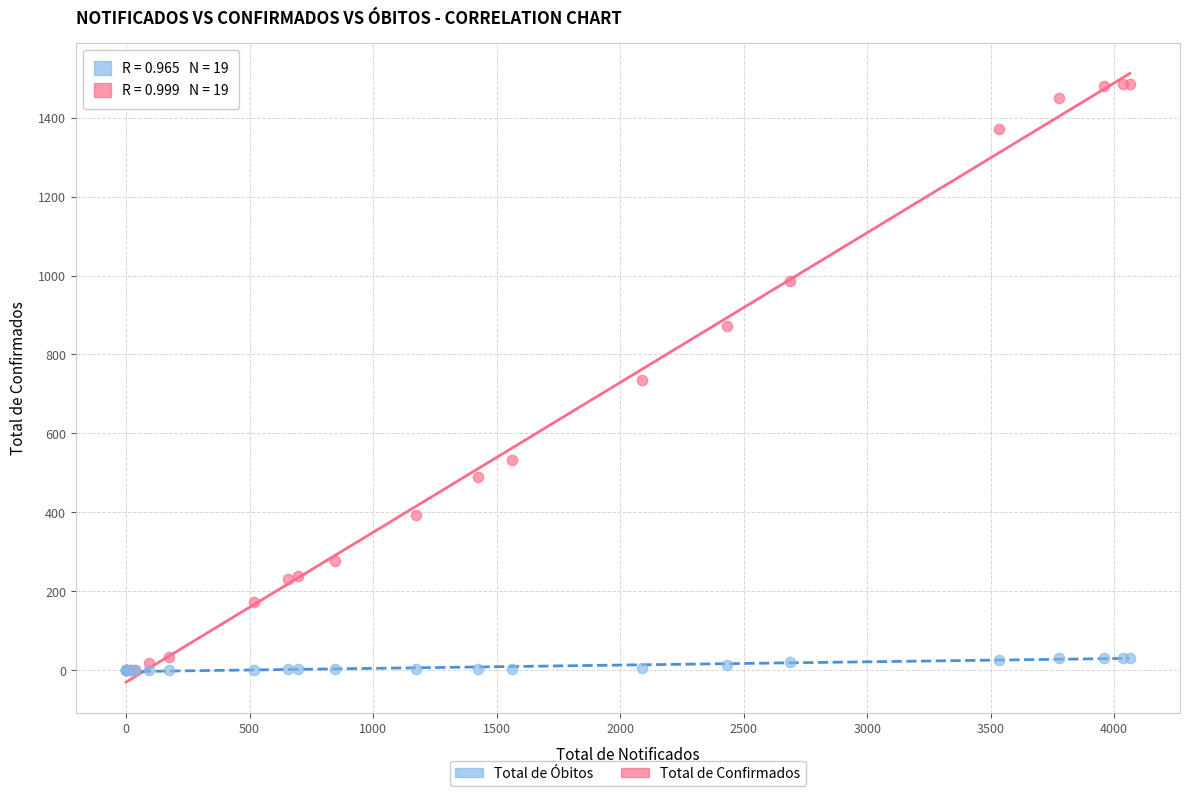

Which series has the largest Y range (max minus min)?

Total de Confirmados